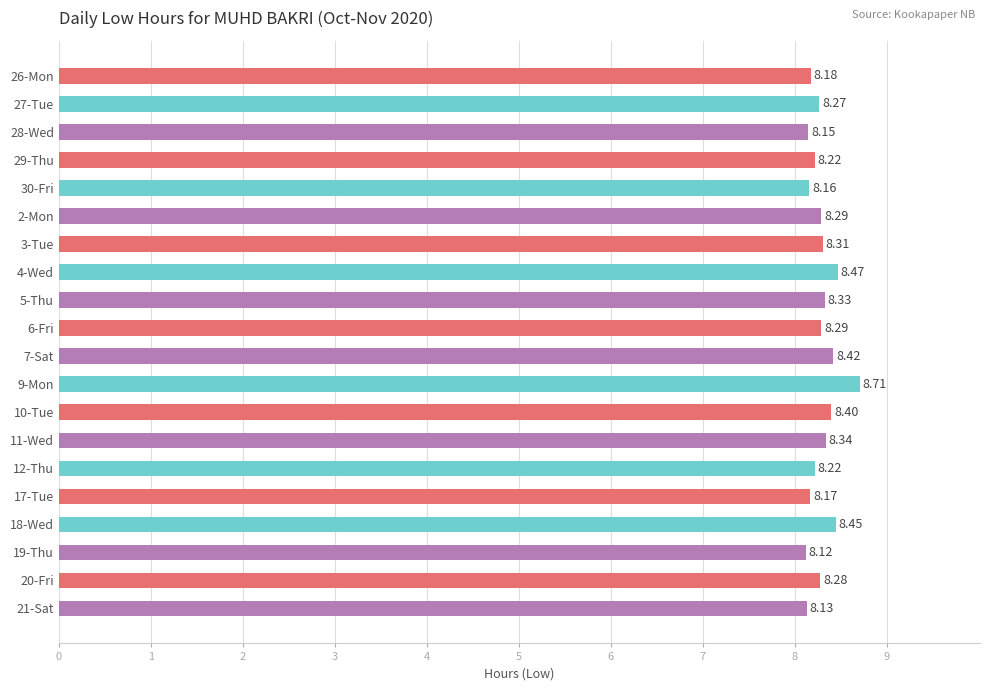

Between 29-Thu and 11-Wed, which is larger?

11-Wed